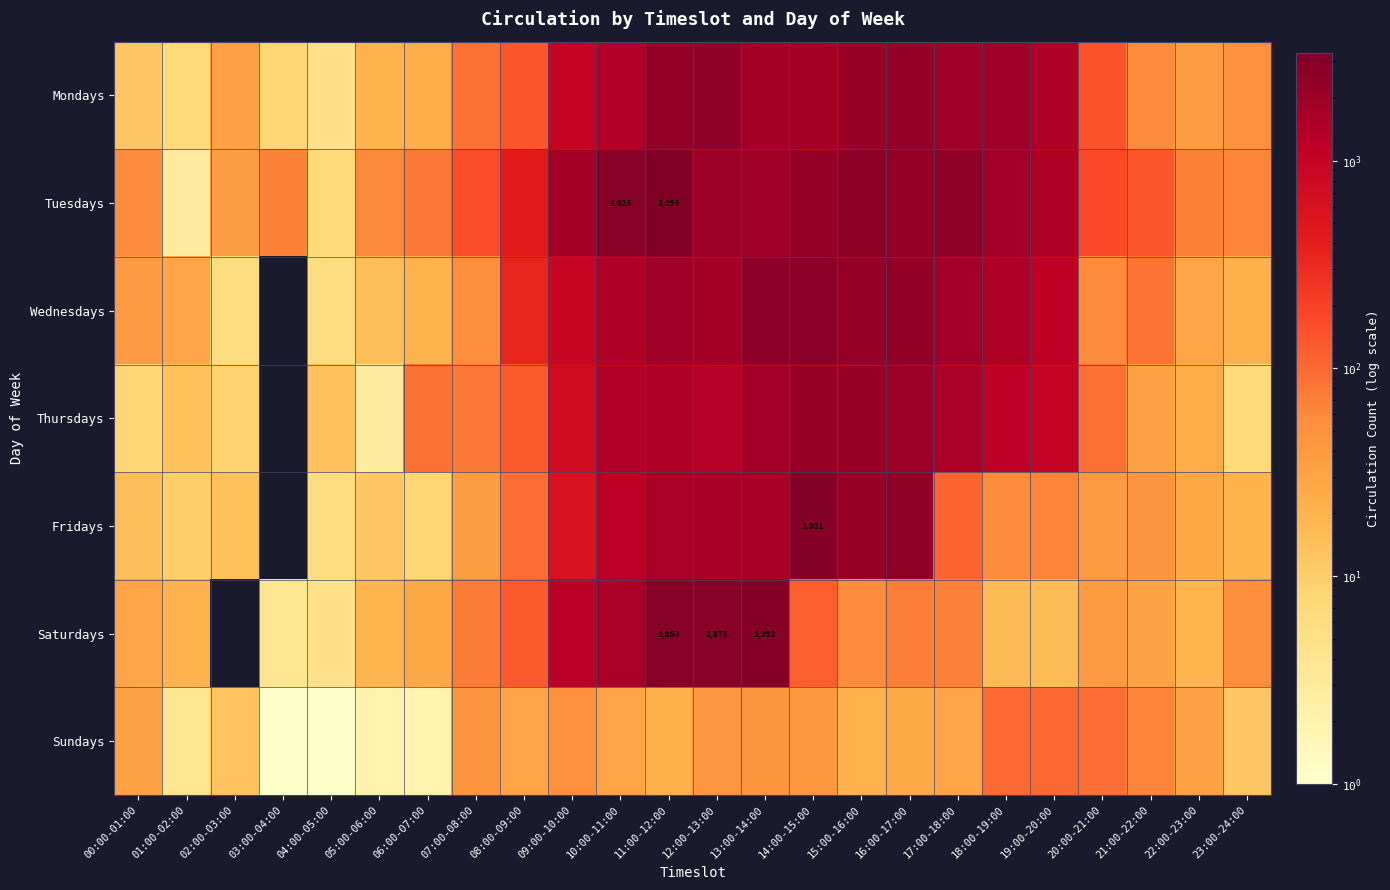

True or false: Tuesdays has a value of 2825 at 10:00-11:00.

True